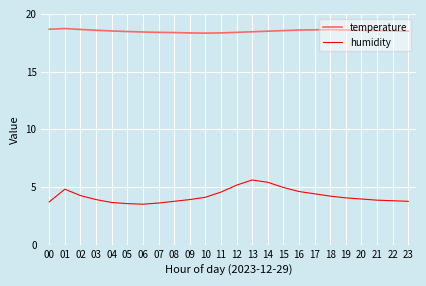

Which series has the largest total across all categories?

temperature